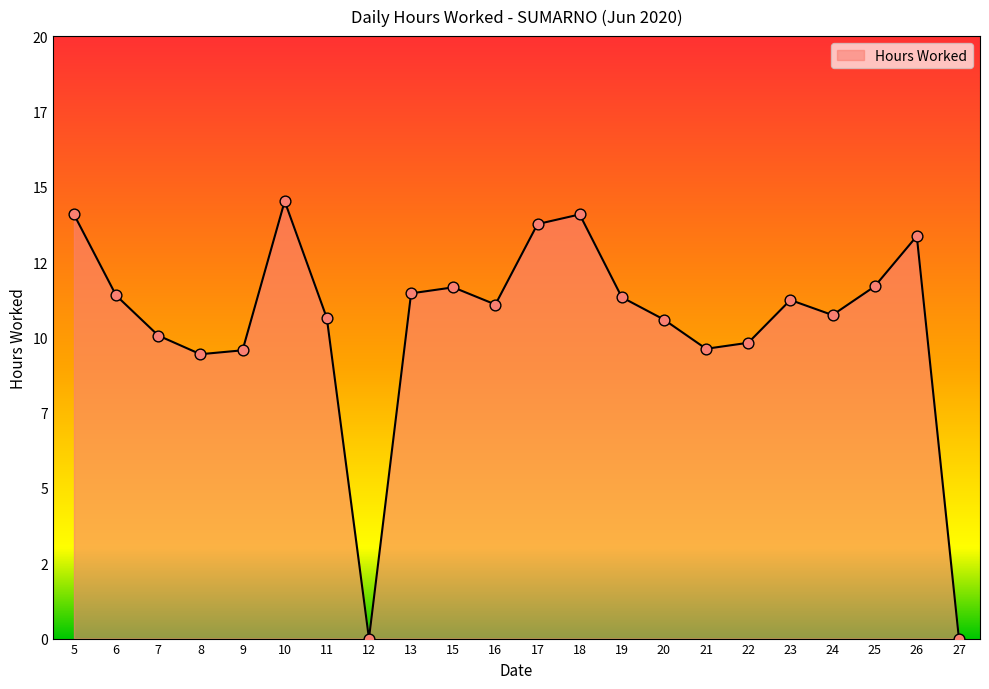

Does the chart have visible grid lines?

No